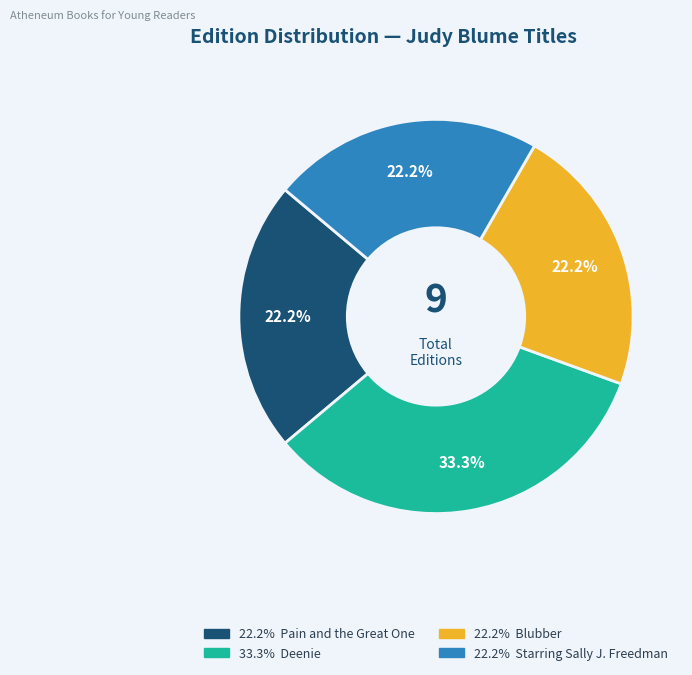

Does any single category account for the majority?

No